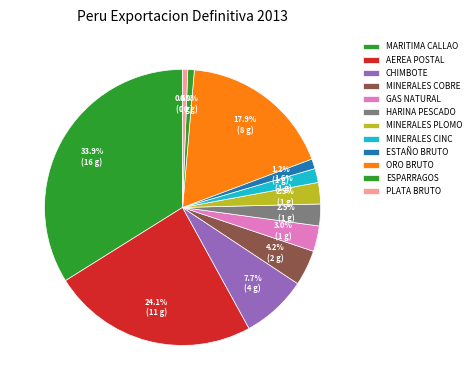

Which slice is the largest?

MARITIMA DEL CALLAO